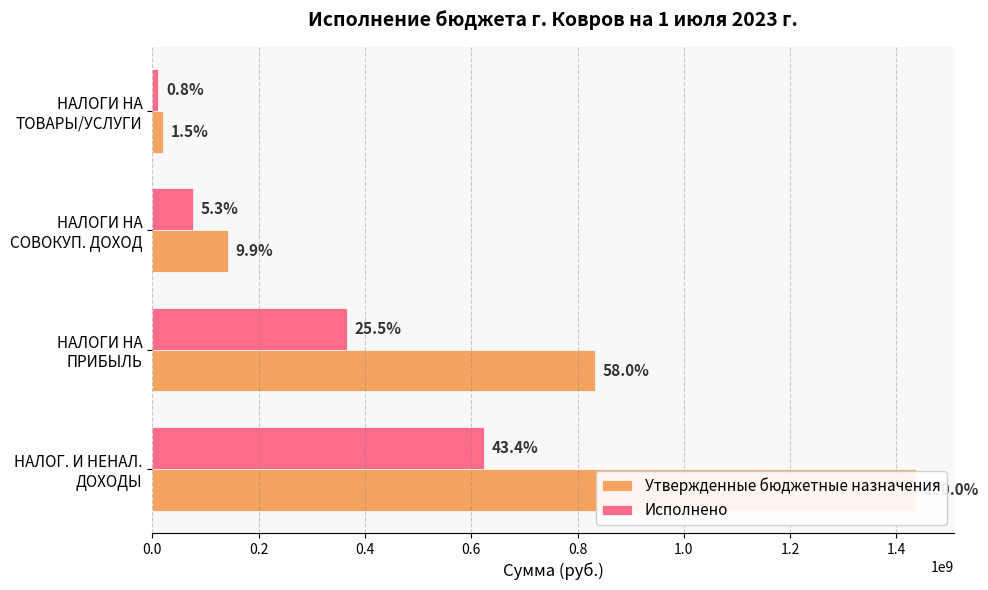

What is the value of the Исполнено bar at the 4th from the left?

11423058.6